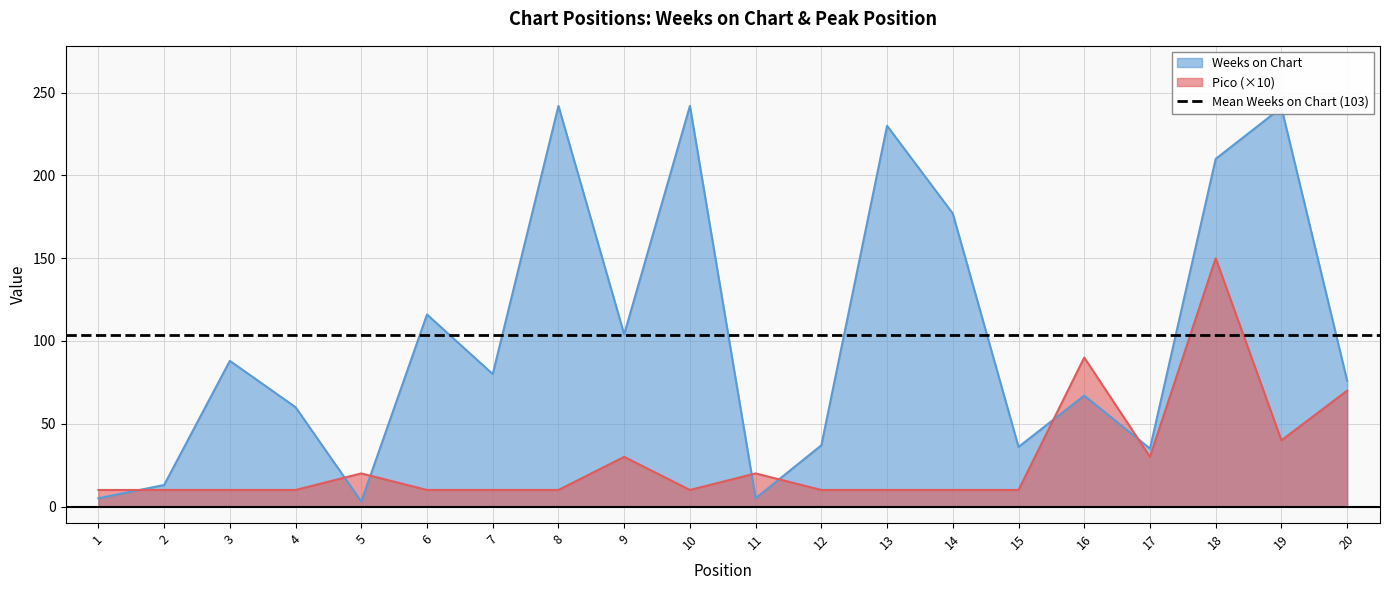

What is the total value across all series at 15?

46